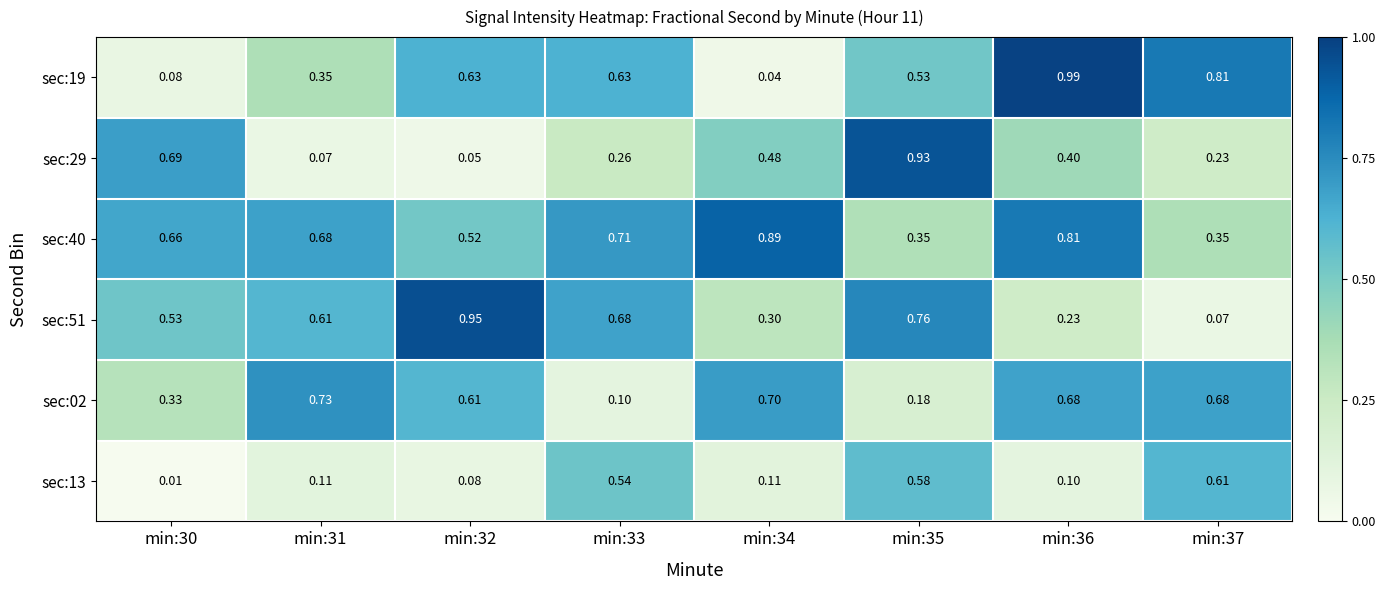

Count the number of categories in the chart.

8